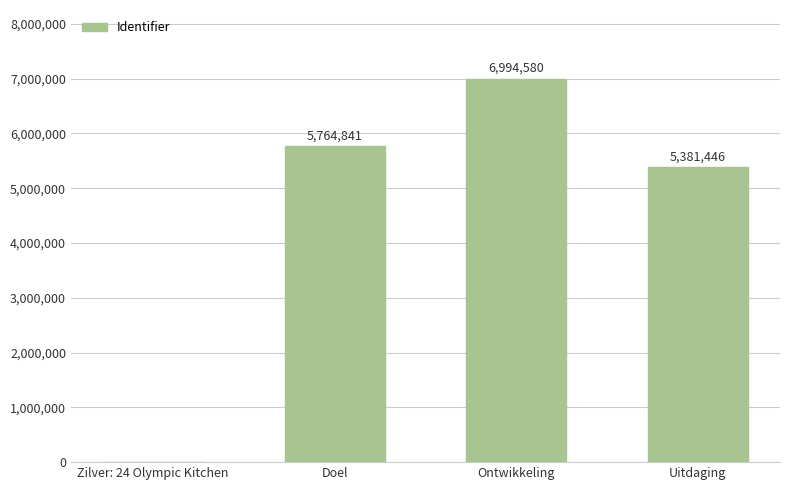

What is the approximate value at Ontwikkeling, to the nearest 10?

6994580